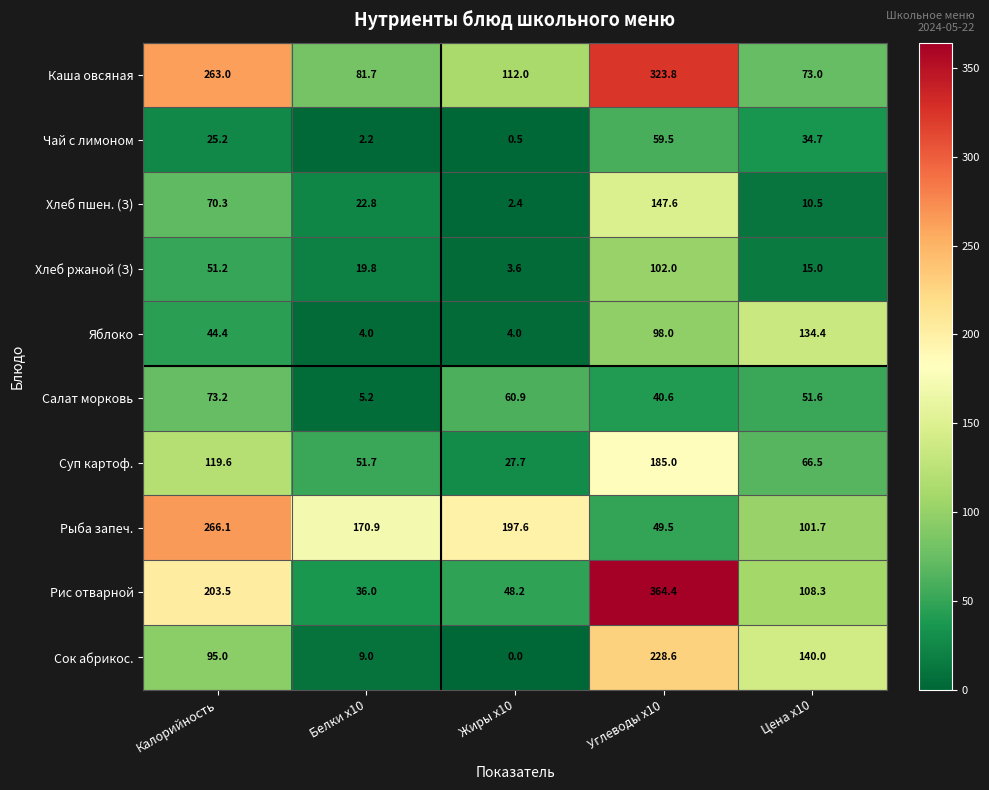

Rank the series at Углеводы x10 from highest to lowest value.

Рис отварной, Каша овсяная, Сок абрикос., Суп картоф., Хлеб пшен. (З), Хлеб ржаной (З), Яблоко, Чай с лимоном, Рыба запеч., Салат морковь